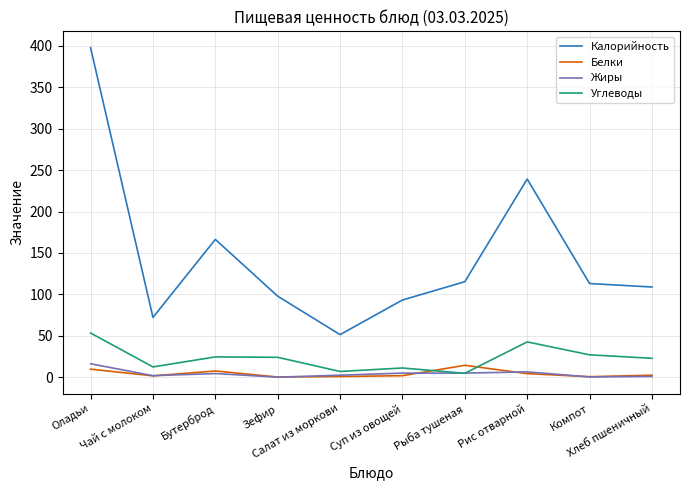

Which series has the largest total across all categories?

Калорийность